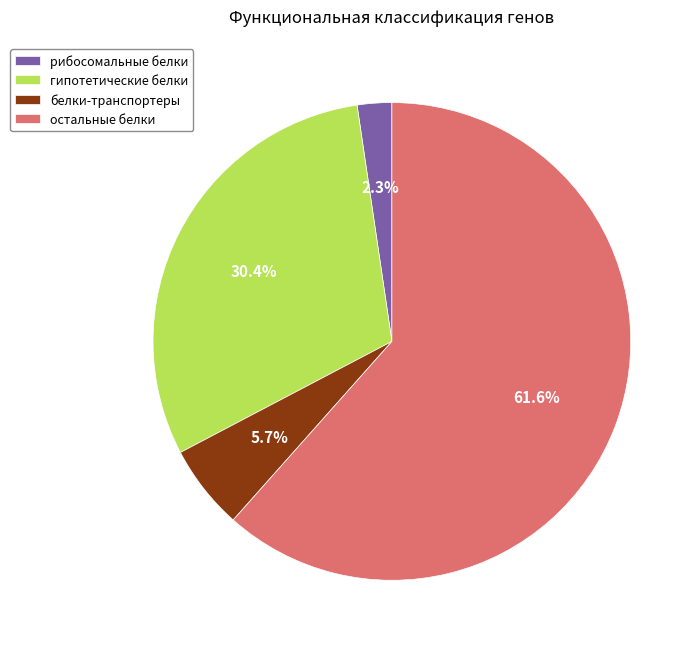

Which has a higher value, гипотетические белки or остальные белки?

остальные белки